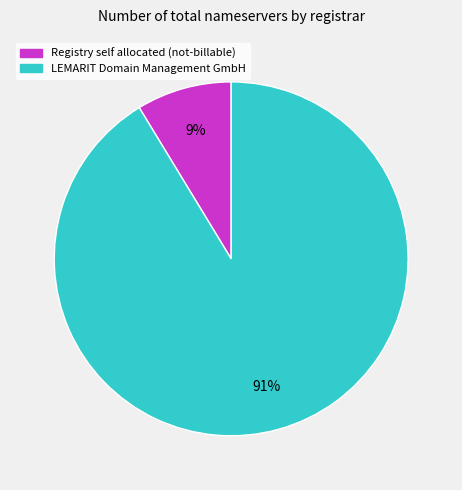

How many slices are in this pie chart?

2